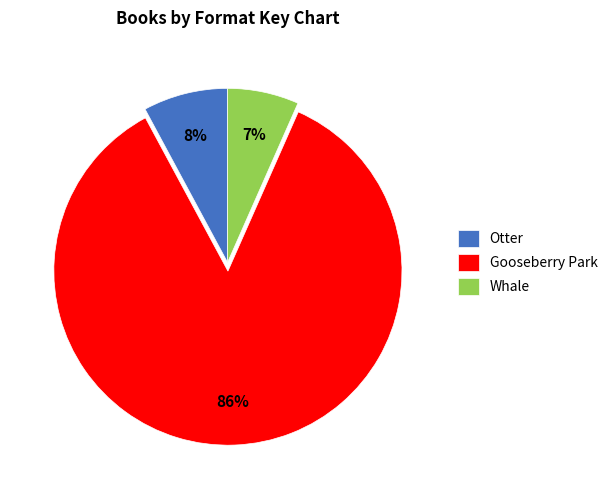

Is it true that Whale is 7% of the pie?

True